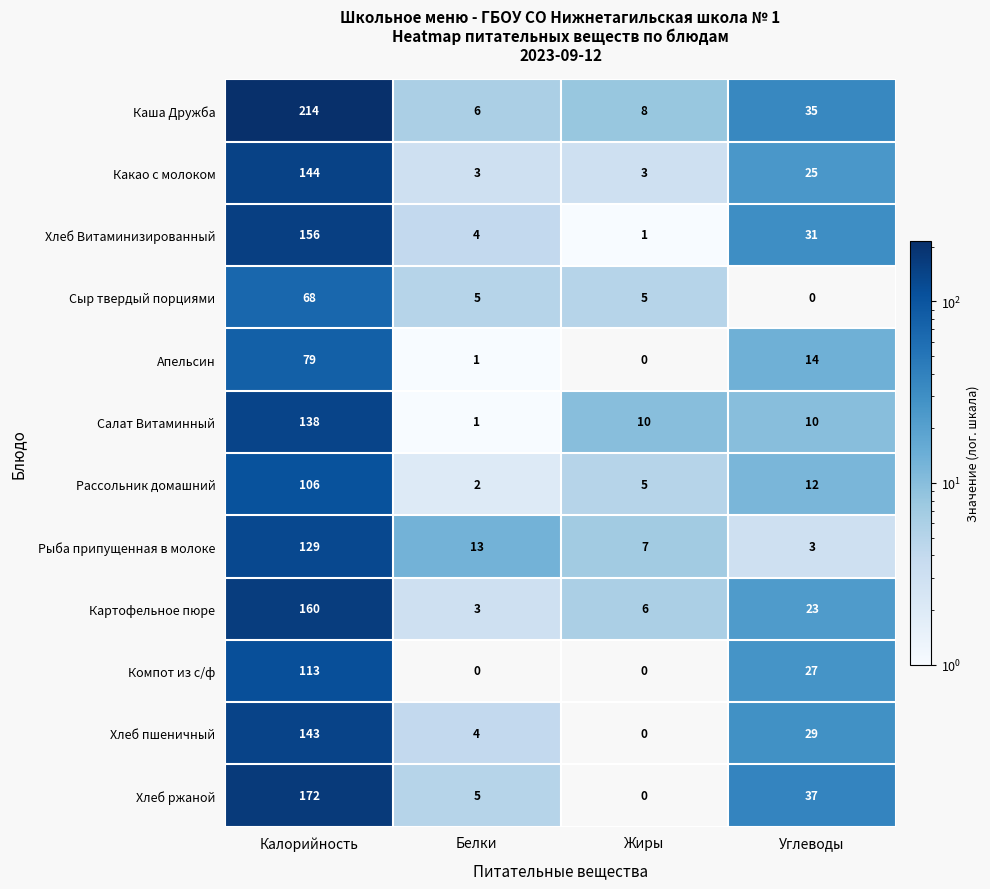

What is the difference between the Хлеб ржаной values at Жиры and Калорийность?

172